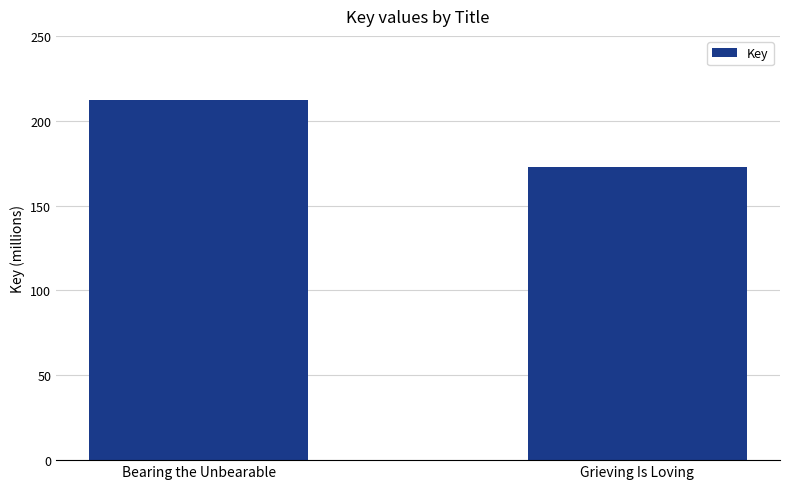

What is the greatest value displayed?

212397640